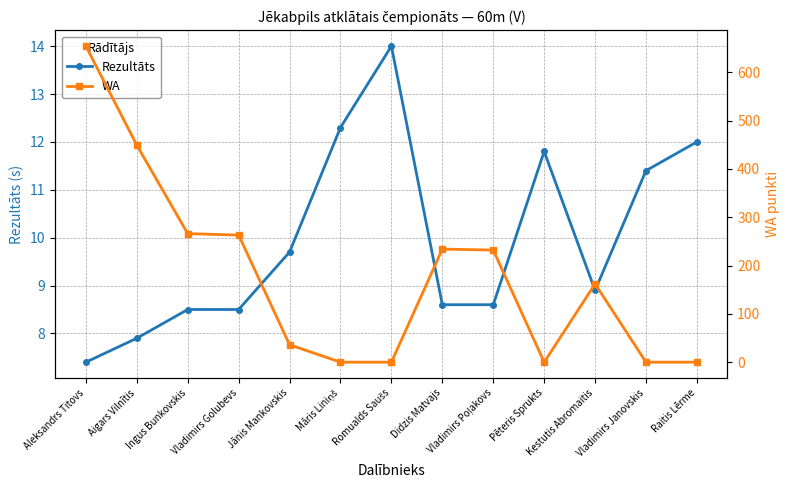

Reading left to right, list all the values displayed in this chart.

Rezultāts: 7.4	7.9	8.5	8.5	9.7	12.3	14.0	8.6	8.6	11.8	8.9	11.4	12.0
WA: 654.0	449.0	266.0	263.0	36.0	0.0	0.0	234.0	232.0	0.0	162.0	0.0	0.0